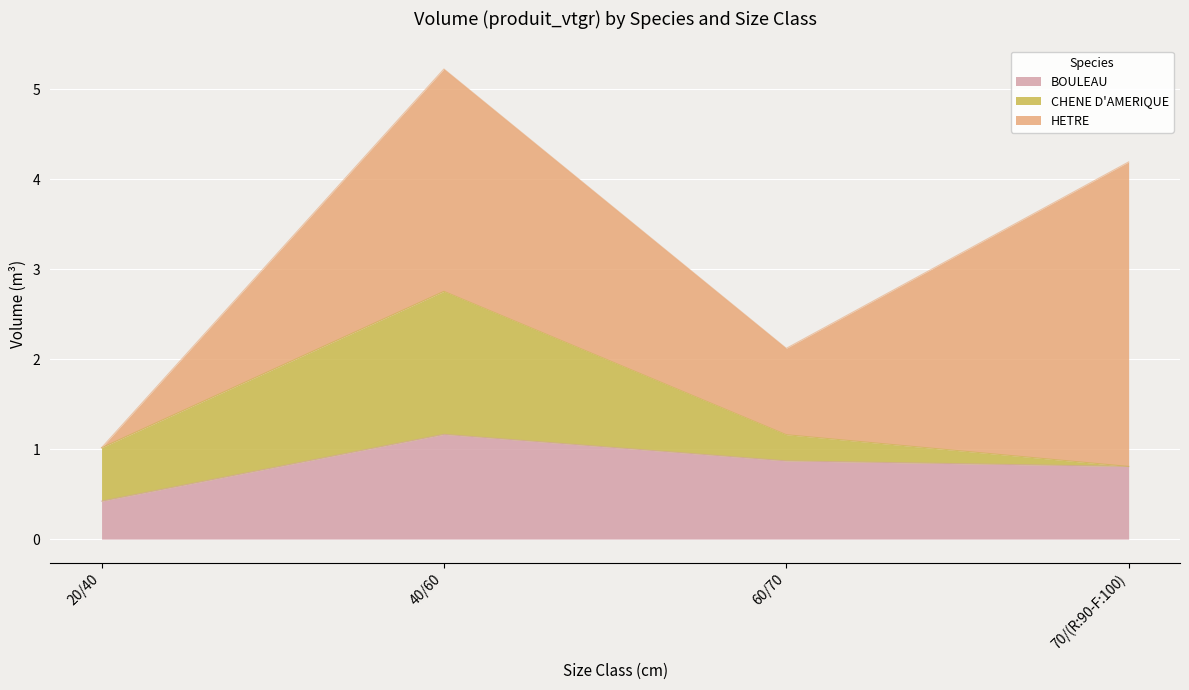

List the series in order of their overall mean, lowest first.

CHENE D'AMERIQUE, BOULEAU, HETRE